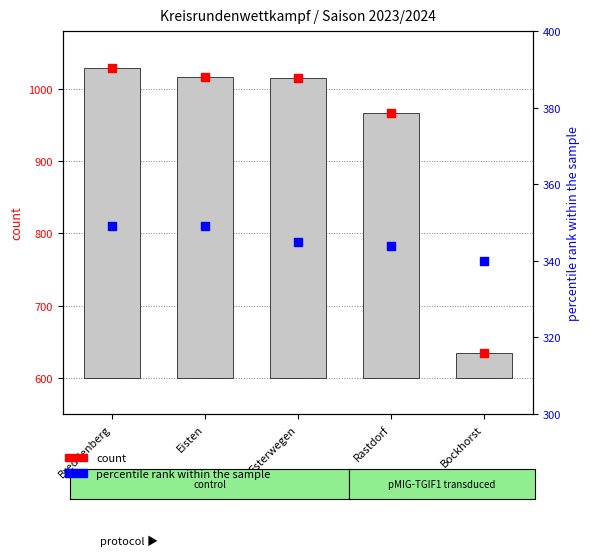

Which series reaches the maximum Y coordinate?

count